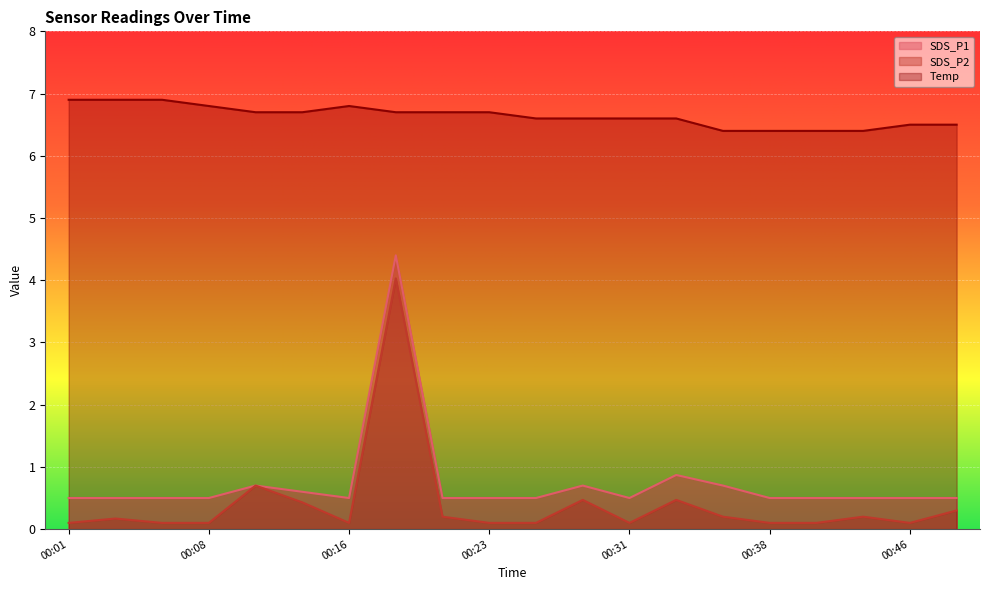

What is the approximate value of Temp at 00:41?

6.4